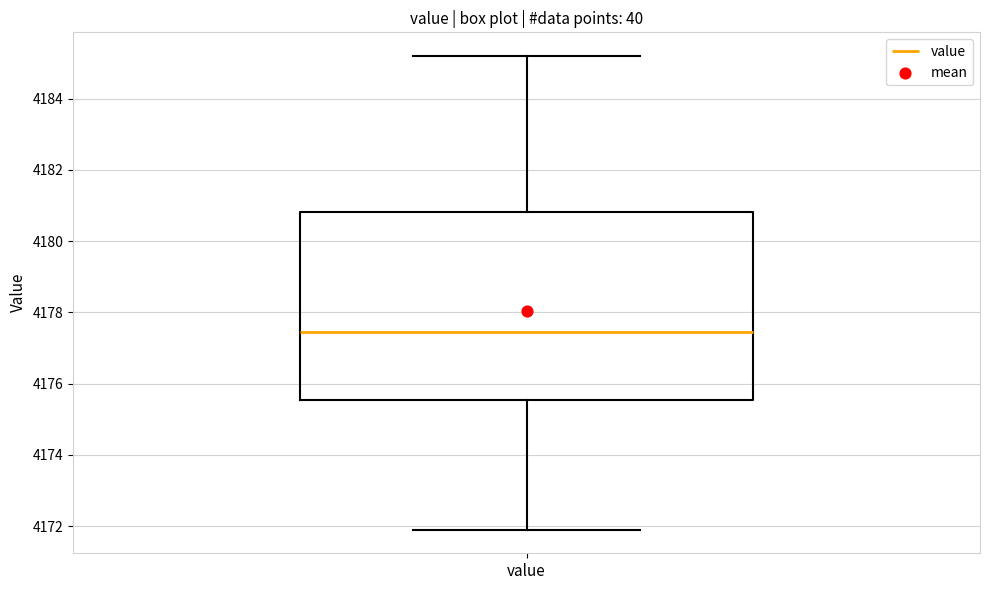

Transcribe this box plot: give where the median line is, the range the box spans, and where the two whiskers end, as read against the y-axis. The values are not printed on the chart, so give them approximately, as read against the axis.

median 4177.4, box 4175.6 to 4180.8, whiskers 4172.0 to 4185.2